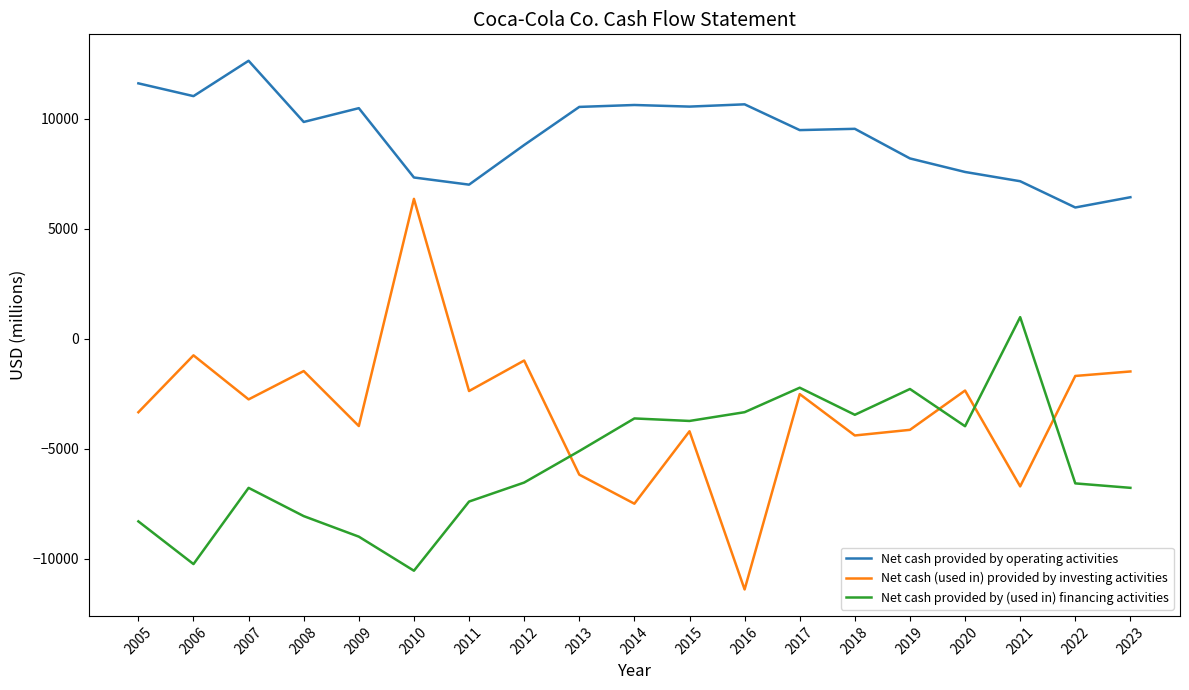

What is the spread (max minus min) of values at 2023?

13208